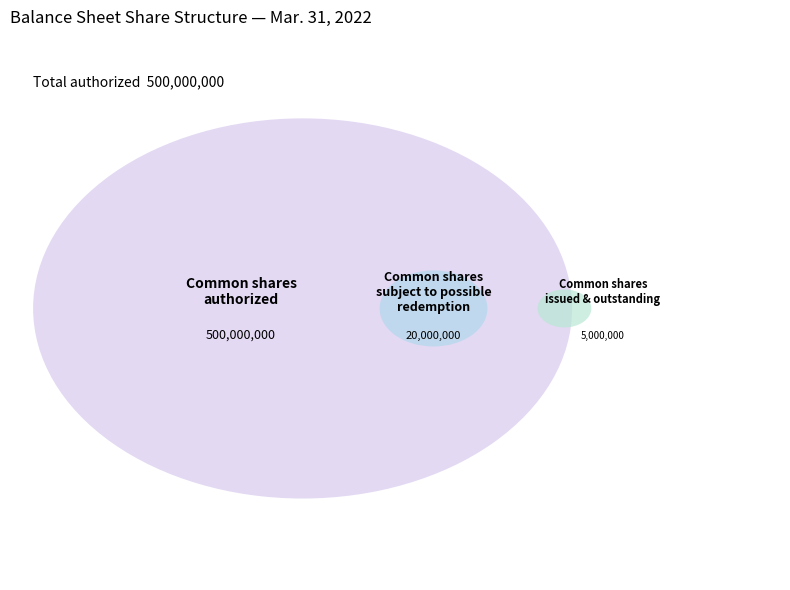

The Common shares outstanding slice represents 1% of the pie. True or false?

True